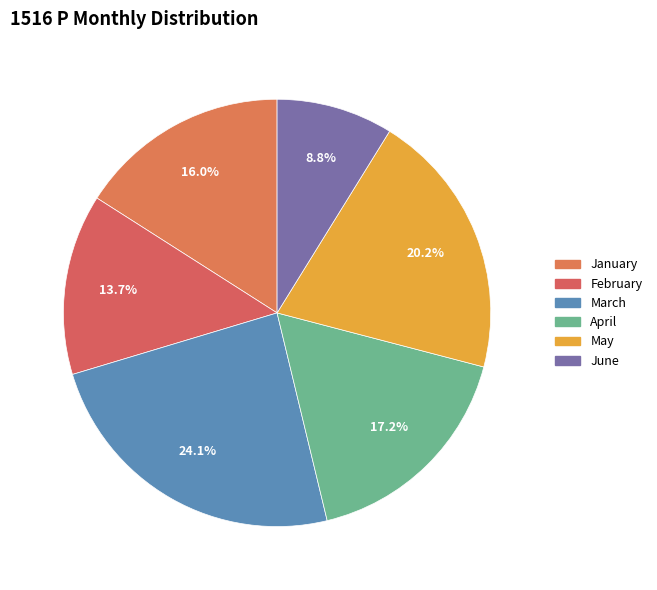

How many segments does this pie chart have?

6